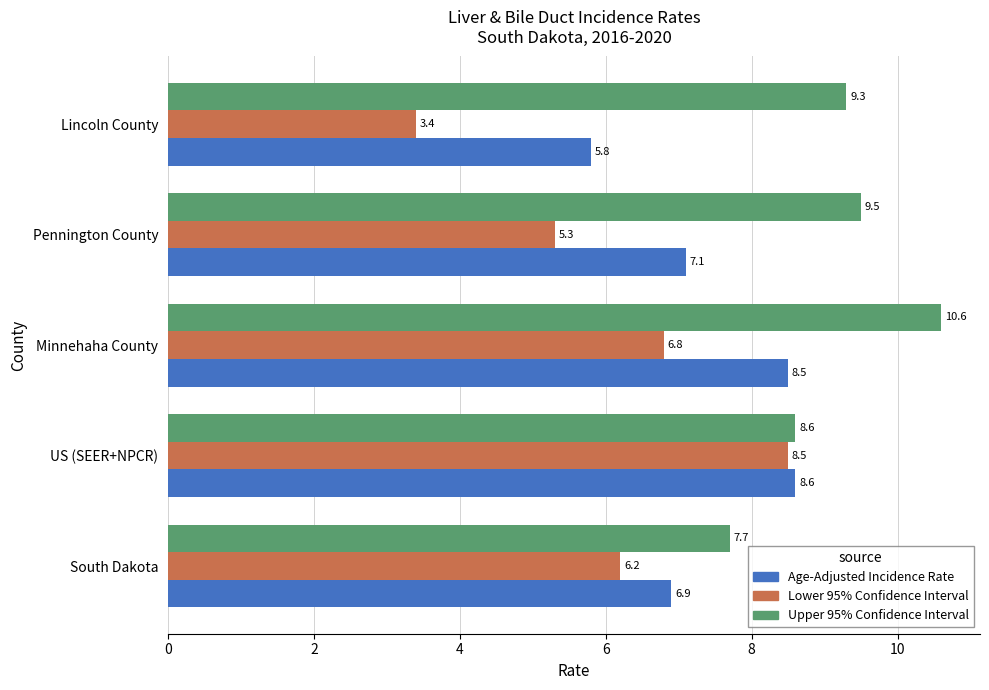

Is it true that Upper 95% Confidence Interval equals 9.3 at Lincoln County?

True